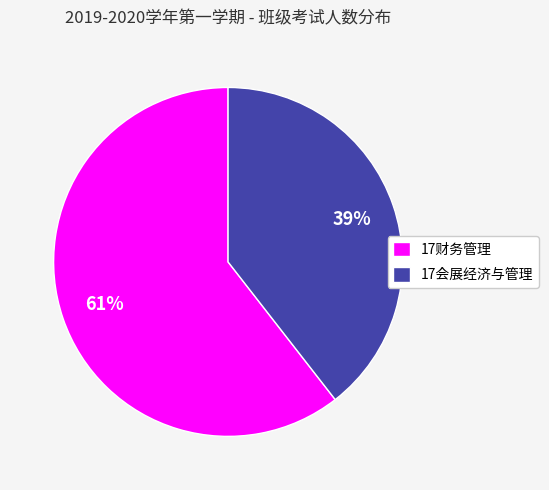

The 17会展经济与管理 slice represents 39% of the pie. True or false?

True